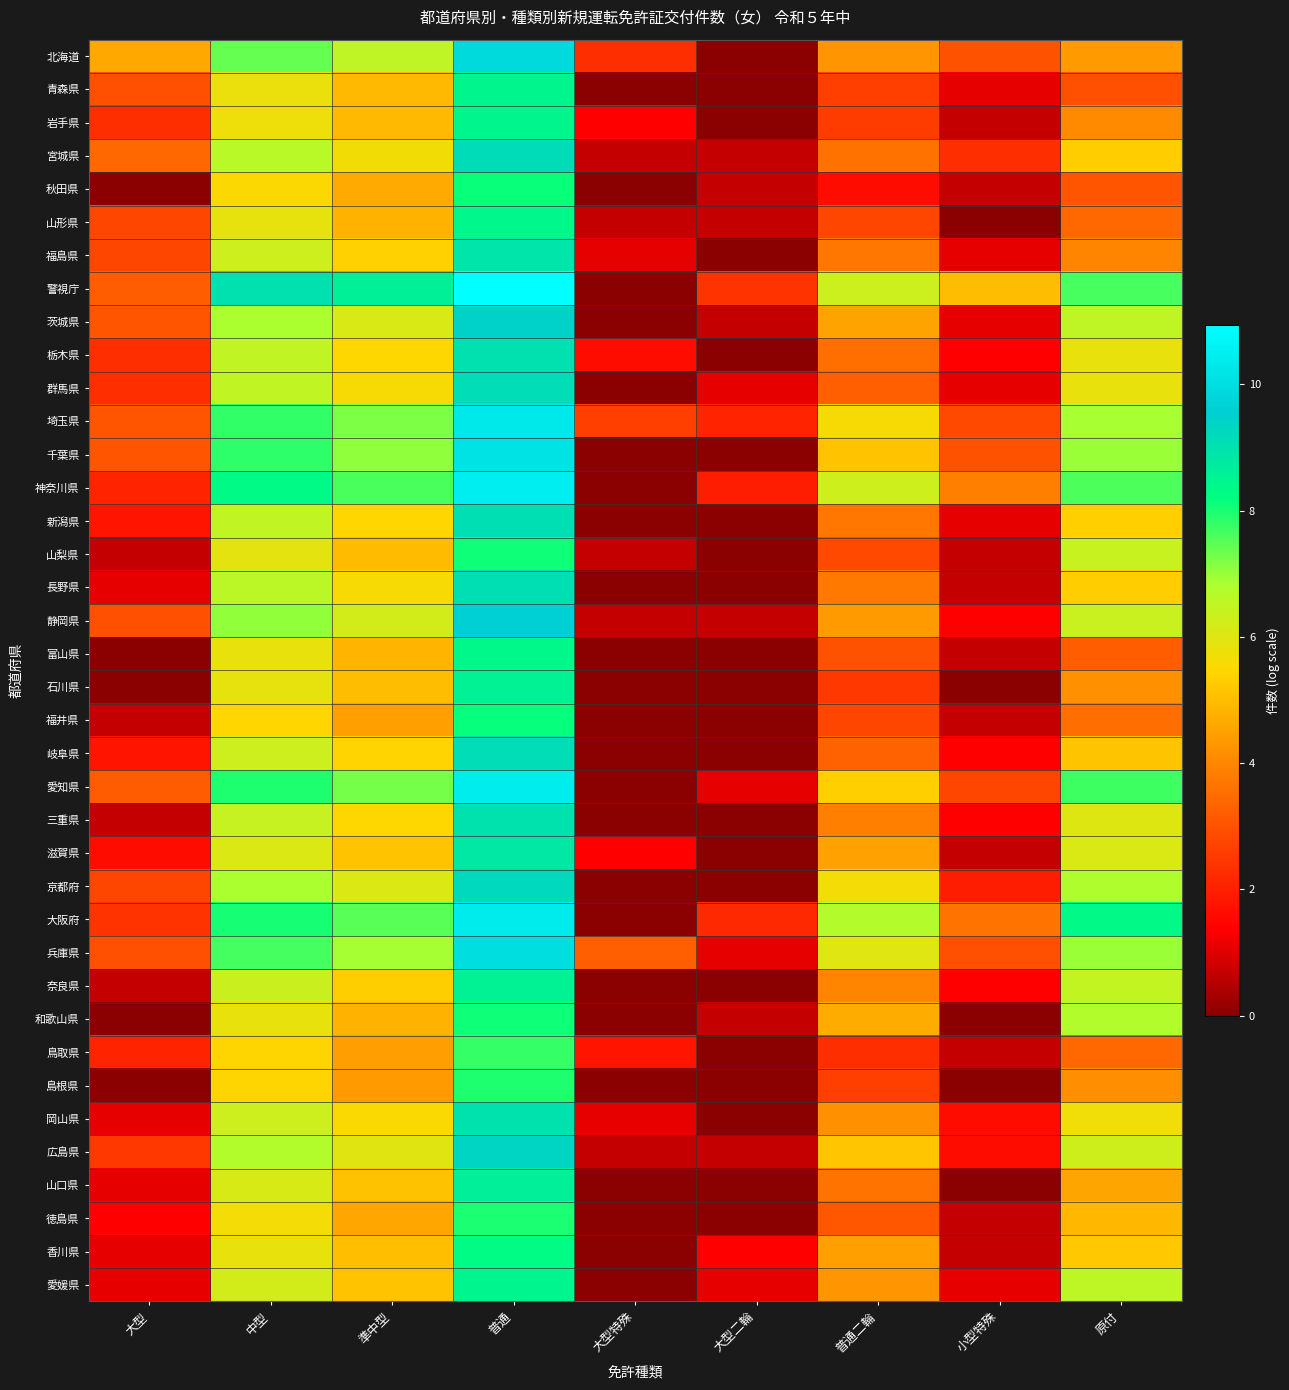

At which category is the sum across all series the highest?

普通